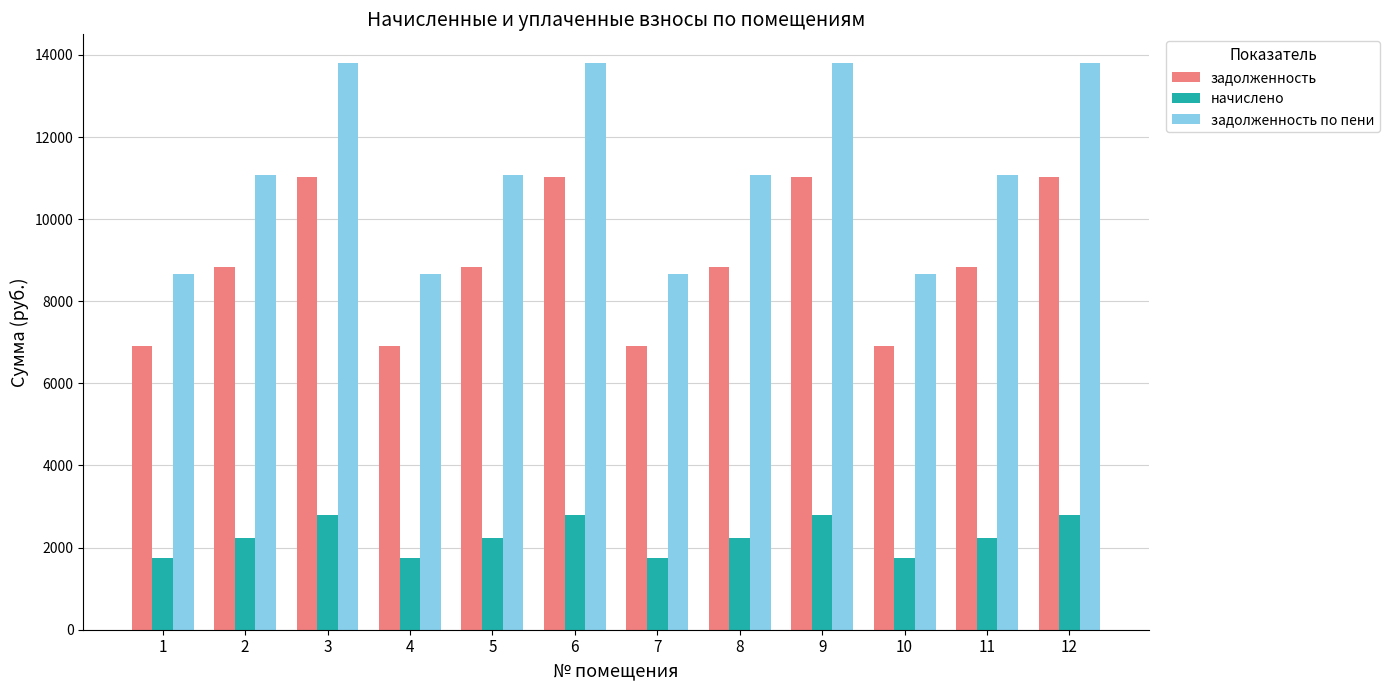

Does the chart contain any negative values?

No